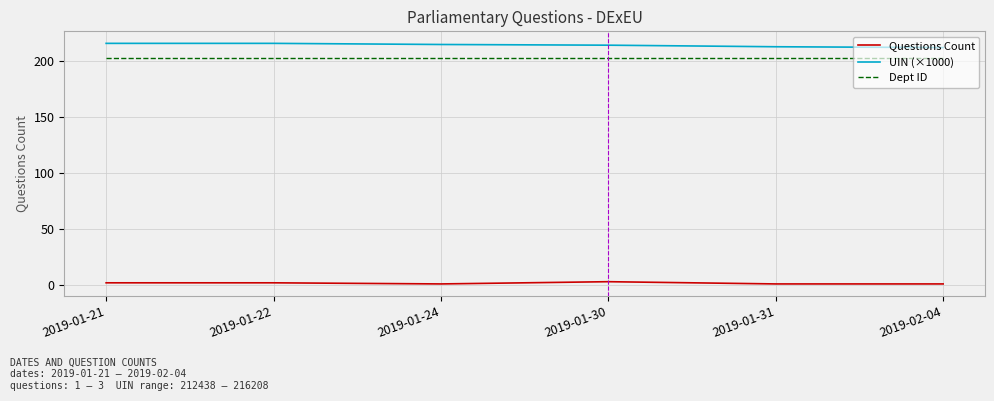

What value does the Questions Count series have at 2019-01-21?

2.0